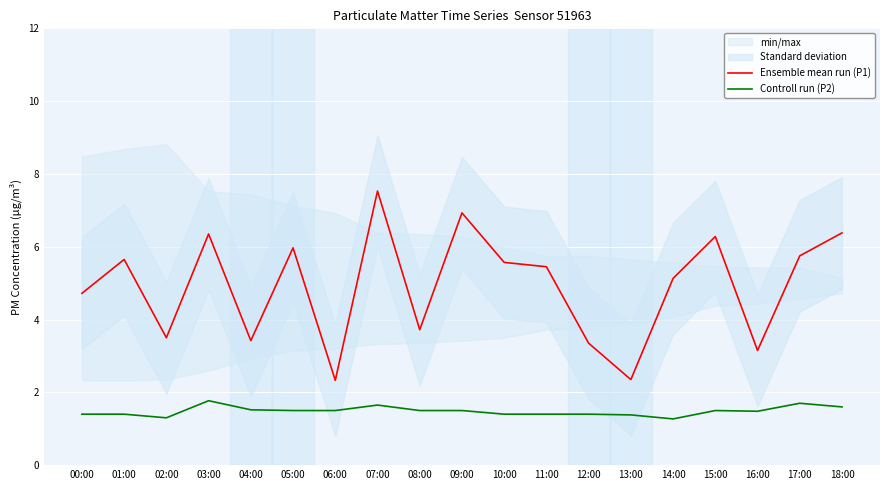

True or false: Controll run (P2) and Ensemble mean run (P1) cross at least once.

False